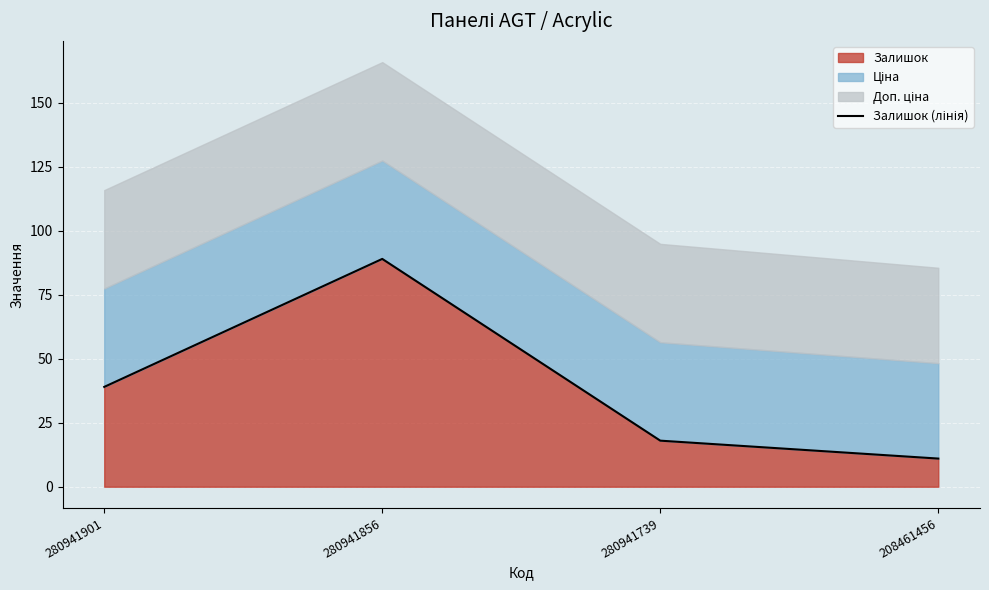

The value at 280941856 is 89. True or false?

True